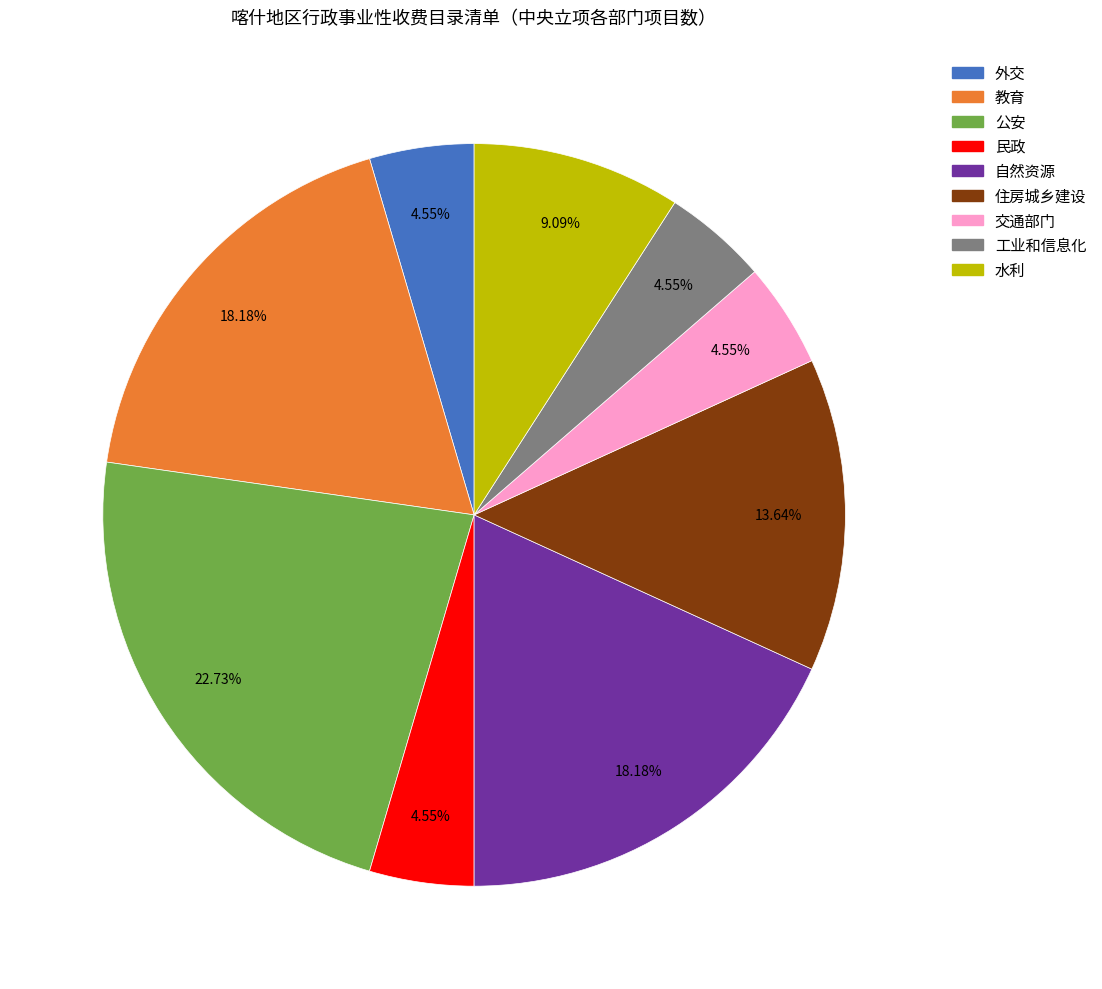

Between 民政 and 自然资源, which is larger?

自然资源